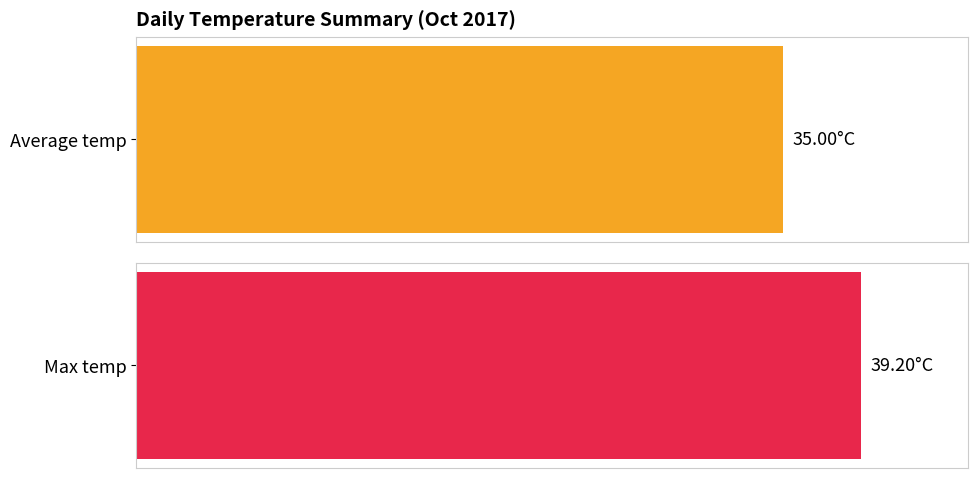

Which series has the largest range (max minus min)?

Average temp